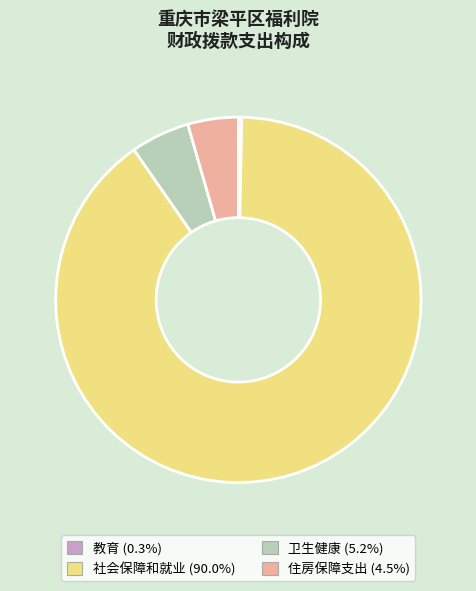

Which slice is the largest?

社会保障和就业